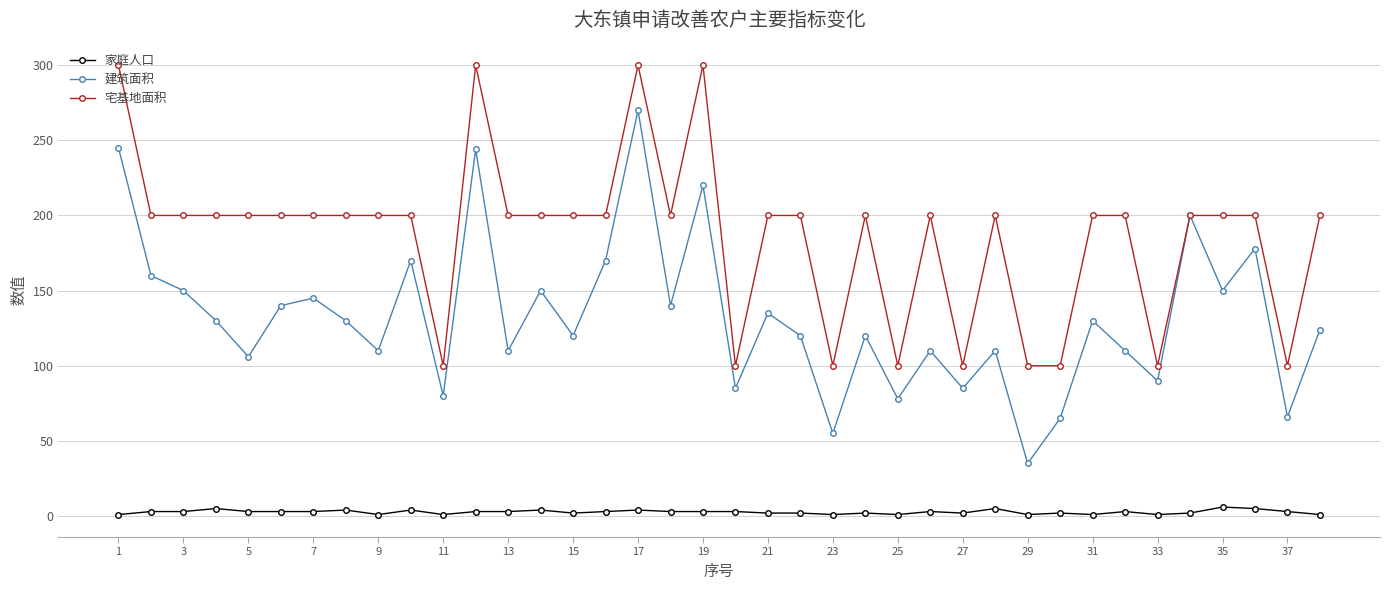

Which series has the widest spread of values?

建筑面积